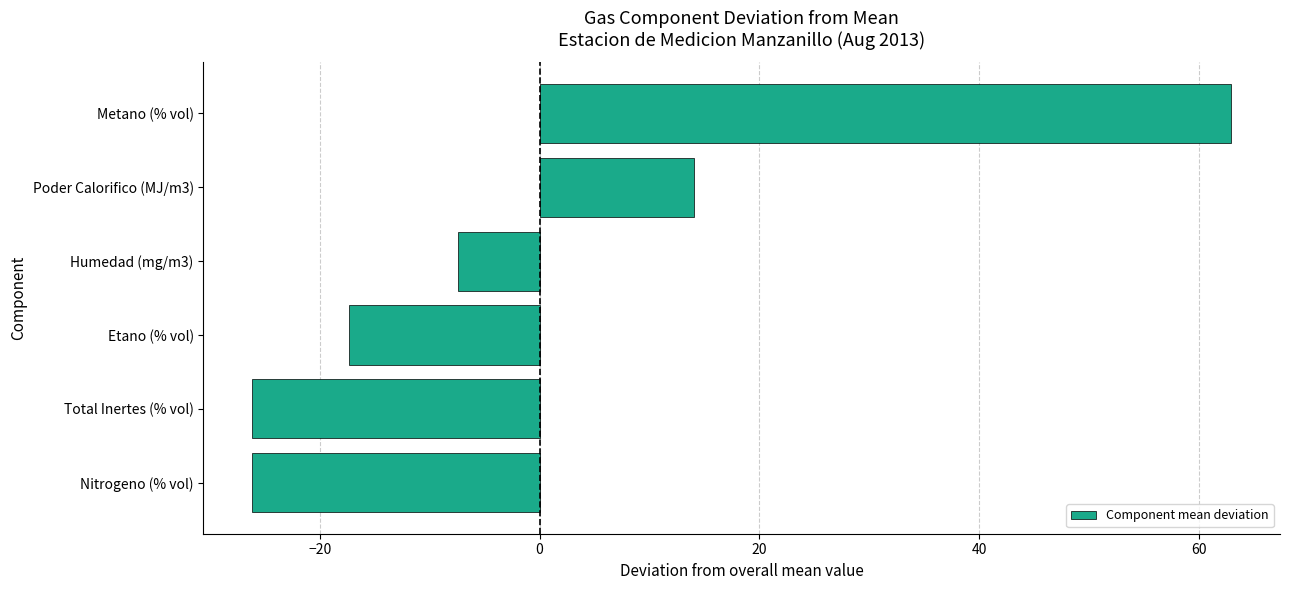

Is it true that the value at Metano (% vol) is 62.9?

True